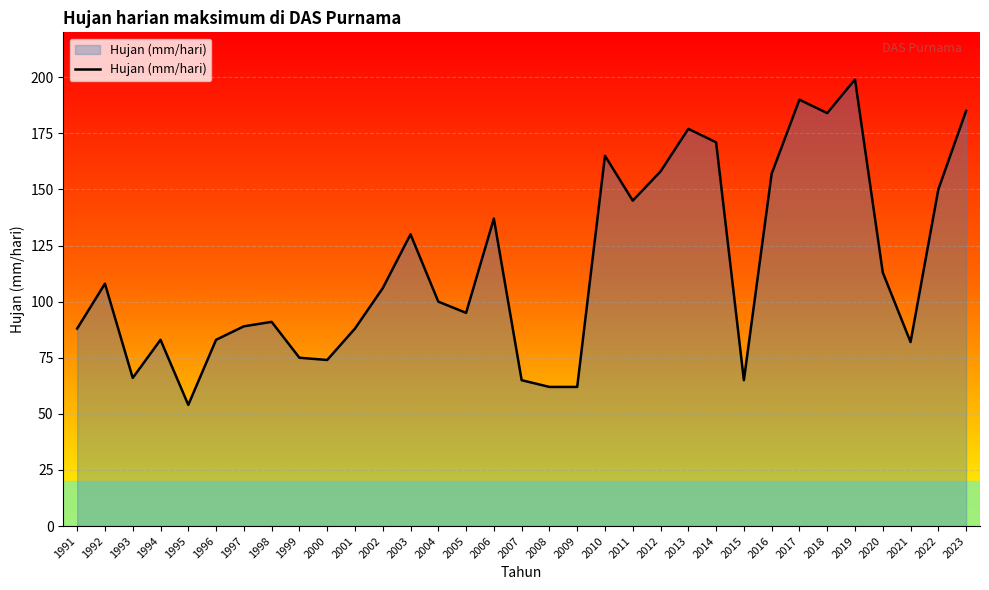

Reading left to right, what are all the values shown in this chart?

1991=88	1992=108	1993=66	1994=83	1995=54	1996=83	1997=89	1998=91	1999=75	2000=74	2001=88	2002=106	2003=130	2004=100	2005=95	2006=137	2007=65	2008=62	2009=62	2010=165	2011=145	2012=158	2013=177	2014=171	2015=65	2016=157	2017=190	2018=184	2019=199	2020=113	2021=82	2022=150	2023=185